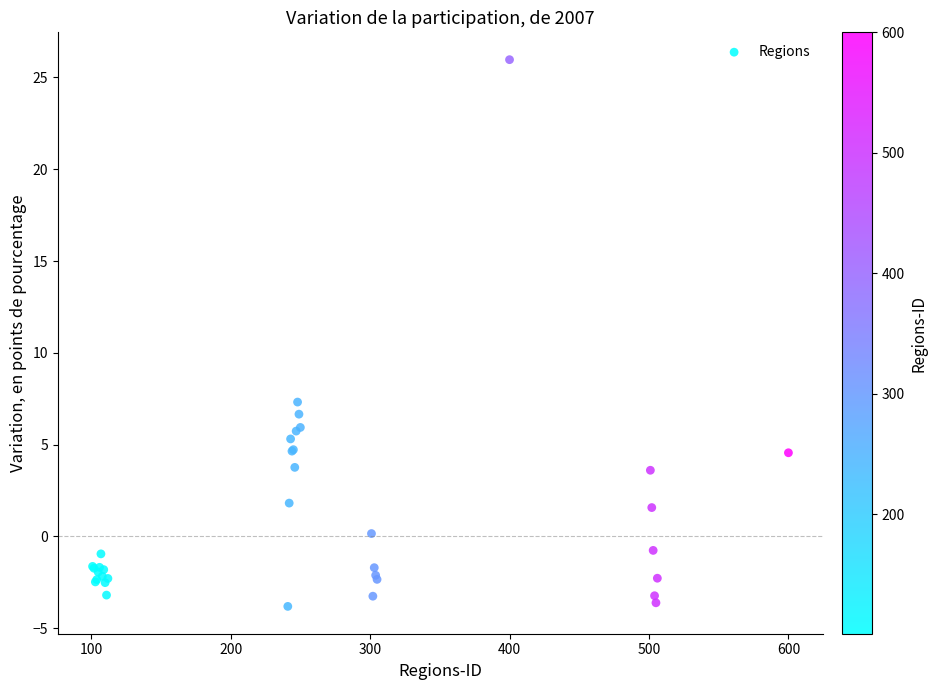

What Y value in the scatter plot is closest to 11?

7.3